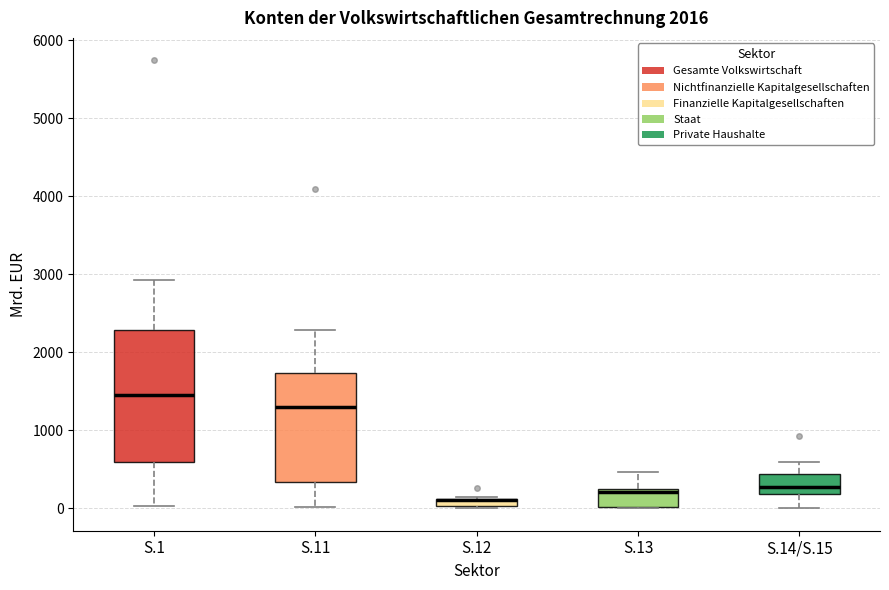

Which box is the tallest, from its lower edge to its upper edge?

S.1